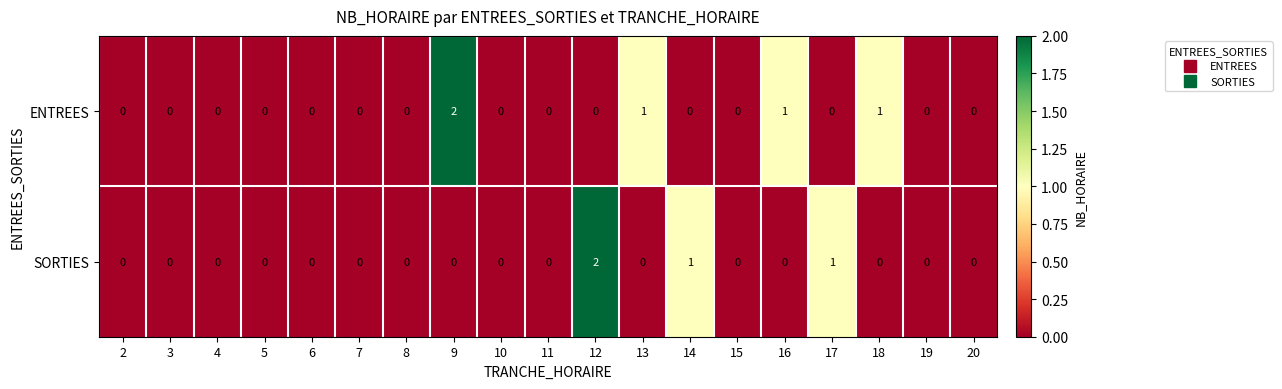

What is the sum of all ENTREES values?

5